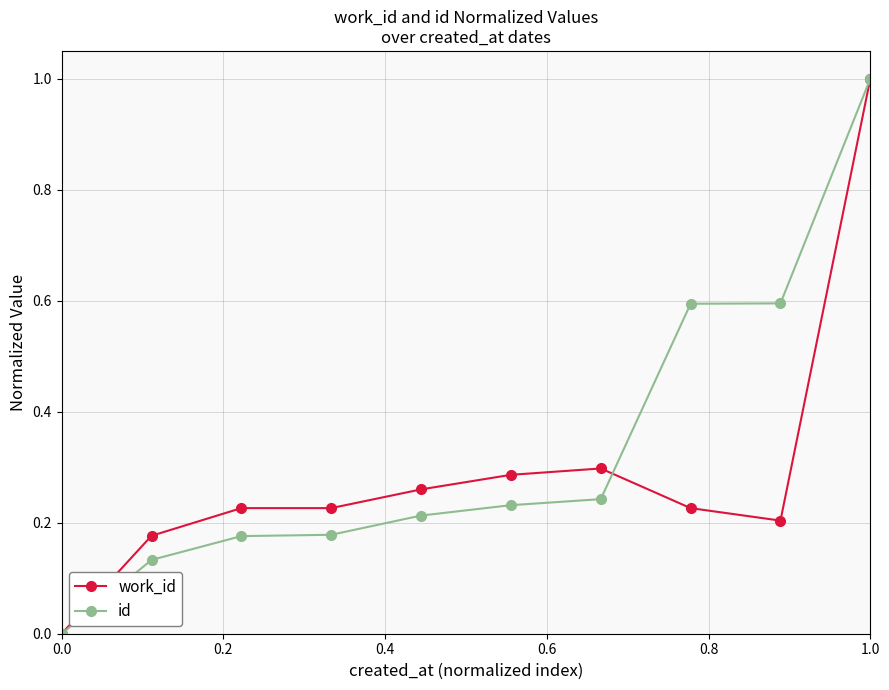

Which series has the largest total across all categories?

id